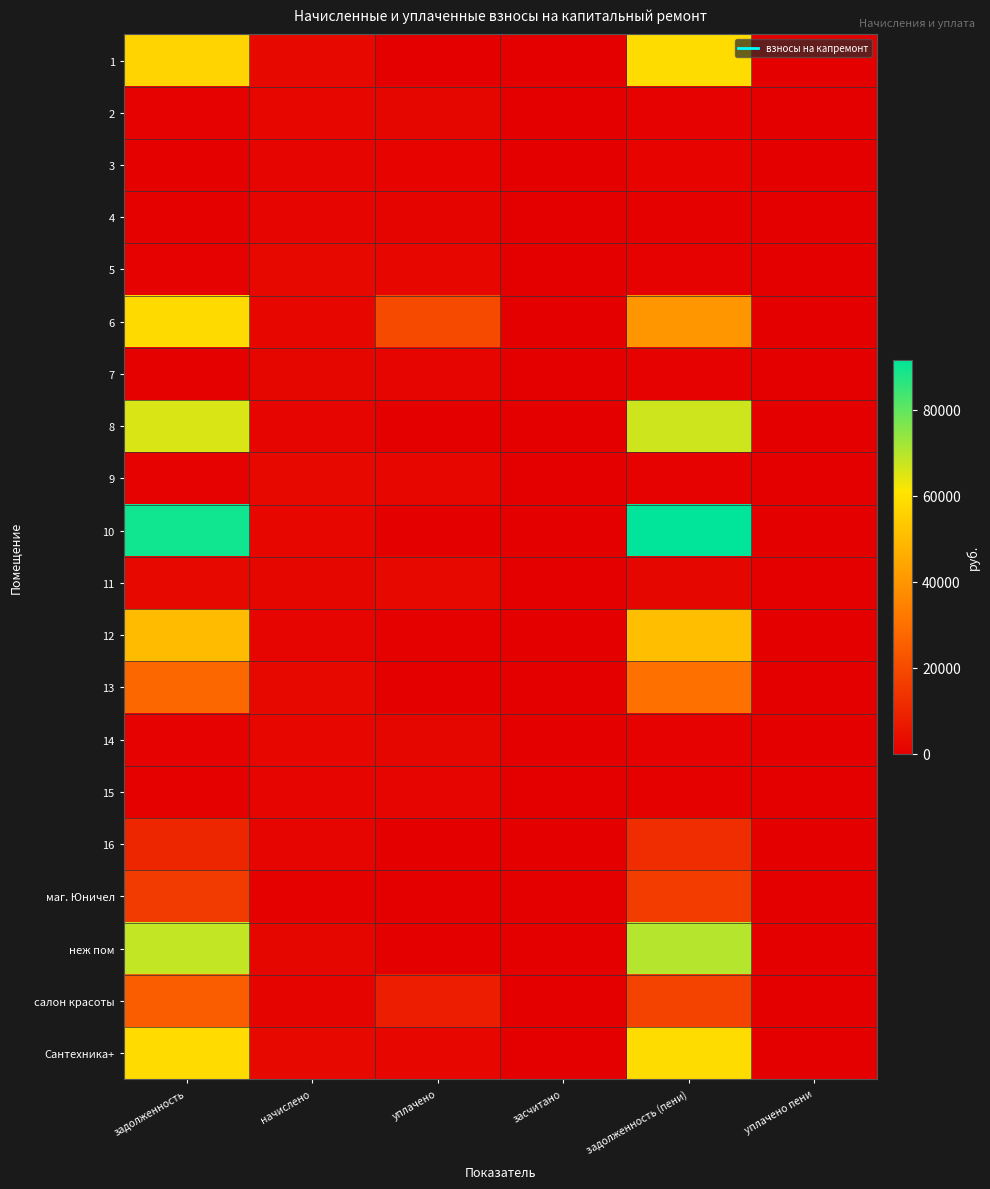

Reading right to left, what are all the values shown in this chart?

1: уплачено пени=0.0	задолженность (пени)=58618.8	засчитано=0.0	уплачено=0.0	начислено=2166.8	задолженность=56452.0
2: уплачено пени=0.0	задолженность (пени)=673.0	засчитано=0.0	уплачено=1956.3	начислено=2019.2	задолженность=610.0
3: уплачено пени=0.0	задолженность (пени)=1072.4	засчитано=0.0	уплачено=1023.3	начислено=1609.7	задолженность=486.1
4: уплачено пени=0.0	задолженность (пени)=488.8	засчитано=0.0	уплачено=1421.2	начислено=1466.5	задолженность=443.6
5: уплачено пени=0.0	задолженность (пени)=731.8	засчитано=0.0	уплачено=2127.6	начислено=2195.4	задолженность=664.0
6: уплачено пени=0.0	задолженность (пени)=40248.8	засчитано=0.0	уплачено=20000.0	начислено=2017.0	задолженность=58231.8
7: уплачено пени=0.0	задолженность (пени)=552.8	засчитано=0.0	уплачено=1609.7	начислено=1660.3	задолженность=502.1
8: уплачено пени=0.0	задолженность (пени)=66937.6	засчитано=0.0	уплачено=0.0	начислено=1486.3	задолженность=65451.3
9: уплачено пени=0.0	задолженность (пени)=735.8	засчитано=0.0	уплачено=2140.8	начислено=2208.6	задолженность=668.0
10: уплачено пени=0.0	задолженность (пени)=91630.1	засчитано=0.0	уплачено=0.0	начислено=2034.7	задолженность=89595.5
11: уплачено пени=19.8	задолженность (пени)=1666.0	засчитано=0.0	уплачено=2500.8	начислено=1653.7	задолженность=2520.7
12: уплачено пени=0.0	задолженность (пени)=51006.2	засчитано=0.0	уплачено=485.4	начислено=1470.9	задолженность=50020.7
13: уплачено пени=0.0	задолженность (пени)=30306.1	засчитано=0.0	уплачено=0.0	начислено=2210.8	задолженность=27424.0
14: уплачено пени=0.0	задолженность (пени)=675.3	засчитано=0.0	уплачено=1963.3	начислено=2025.8	задолженность=612.7
15: уплачено пени=0.0	задолженность (пени)=535.8	засчитано=0.0	уплачено=1557.8	начислено=1607.5	задолженность=486.2
16: уплачено пени=0.0	задолженность (пени)=12000.0	засчитано=0.0	уплачено=0.0	начислено=1490.8	задолженность=10245.4
маг. Юничел: уплачено пени=0.0	задолженность (пени)=16362.6	засчитано=0.0	уплачено=0.0	начислено=363.3	задолженность=15999.3
неж пом: уплачено пени=0.0	задолженность (пени)=69921.1	засчитано=0.0	уплачено=0.0	начислено=1662.5	задолженность=68258.5
салон красоты: уплачено пени=0.0	задолженность (пени)=17791.2	засчитано=0.0	уплачено=8000.0	начислено=1125.2	задолженность=24666.0
Сантехника+: уплачено пени=0.0	задолженность (пени)=58738.2	засчитано=0.0	уплачено=2000.0	начислено=2292.3	задолженность=58445.9